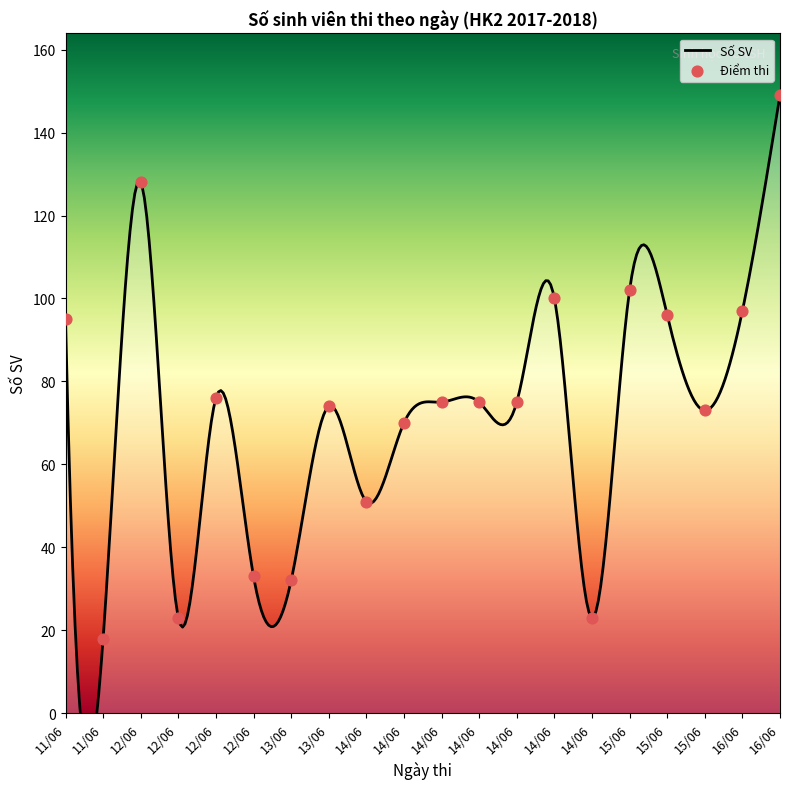

Approximately how many times larger is the value at 12/06 compared to 11/06?

4.2